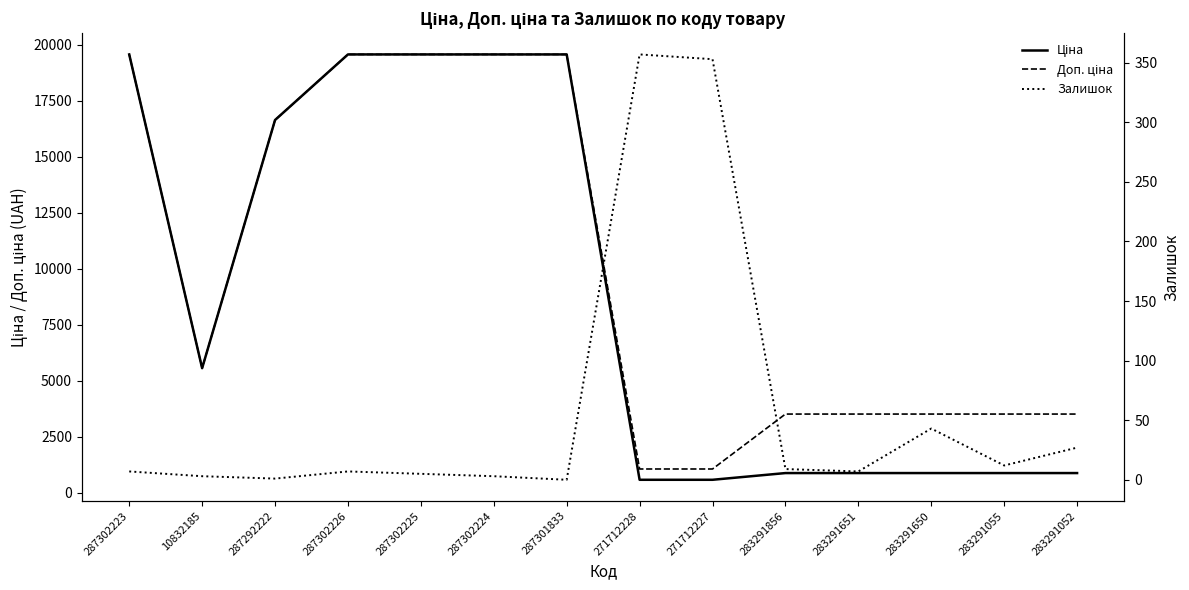

Does the chart display data point markers on the line(s)?

No